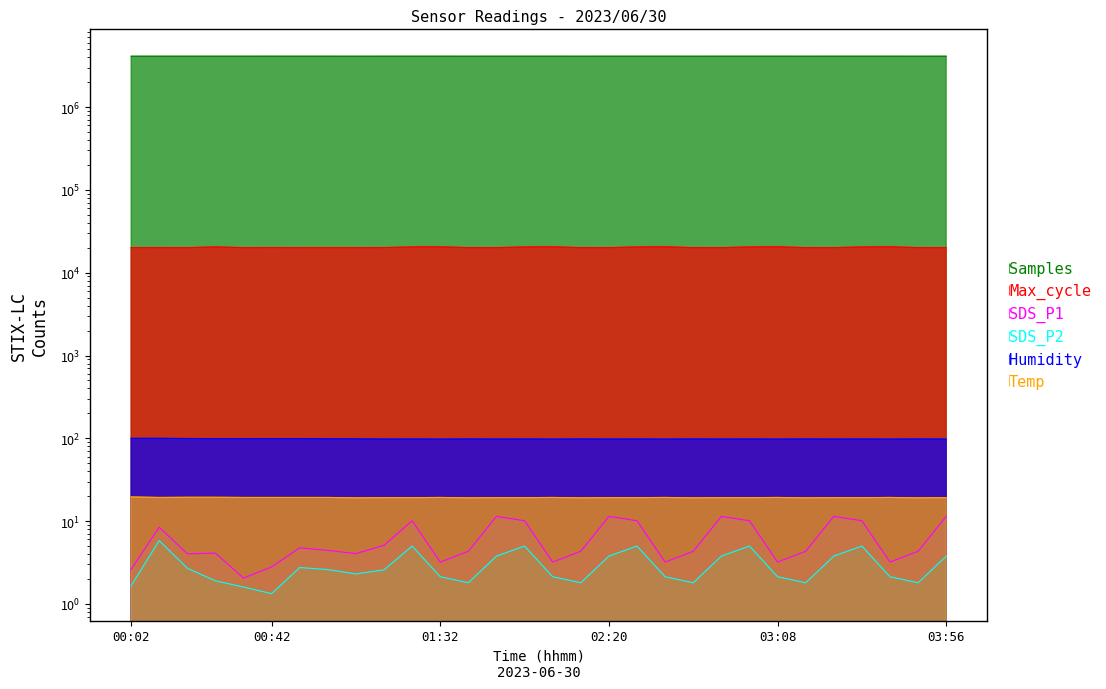

Between 00:26 and 00:59, which series saw the biggest shift?

Max_cycle